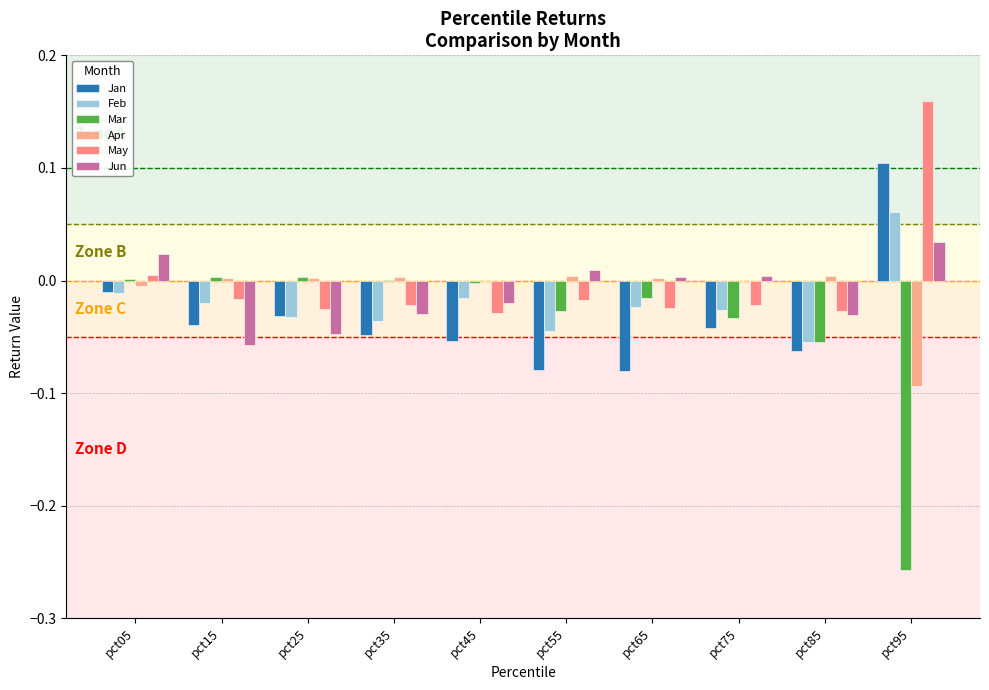

Does the chart contain stacked bars?

No